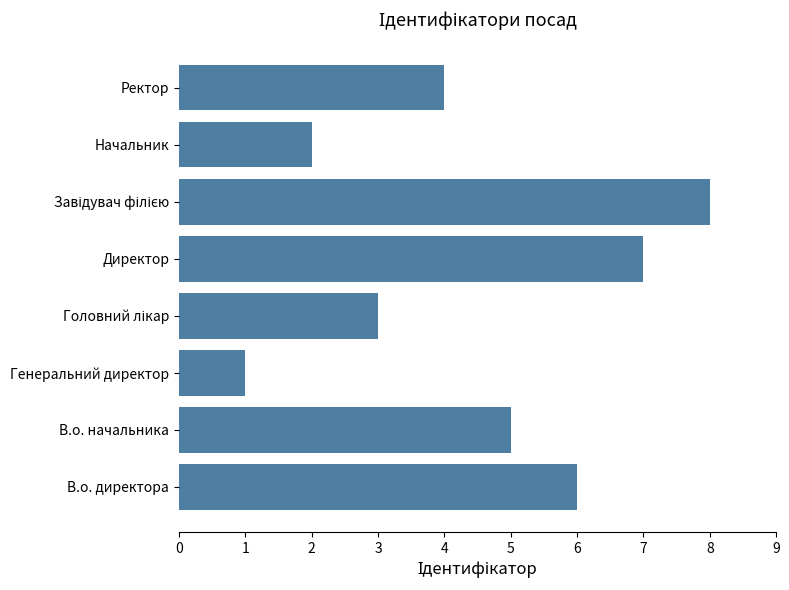

How many bars are there in total?

8